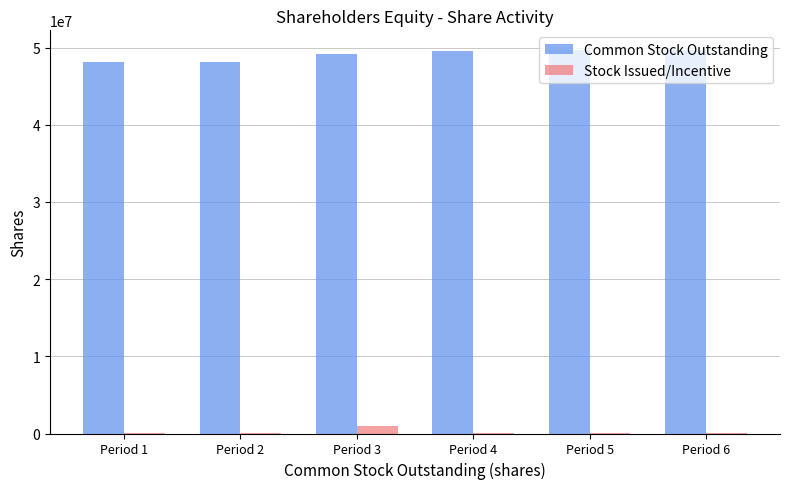

Which series has the largest total across all categories?

Common Stock Outstanding